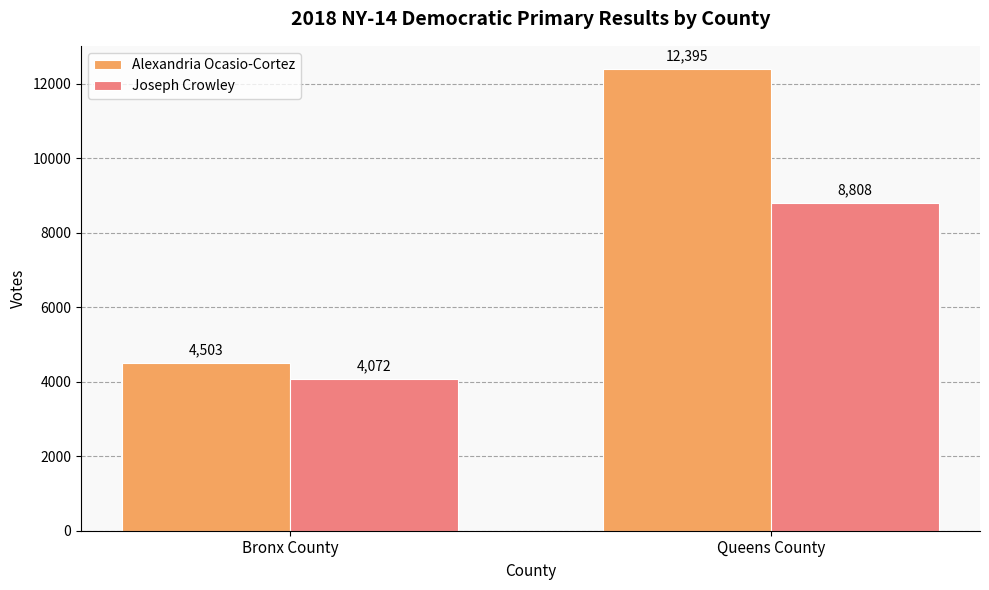

What is the sum of the Alexandria Ocasio-Cortez values at Queens County and Bronx County?

16898